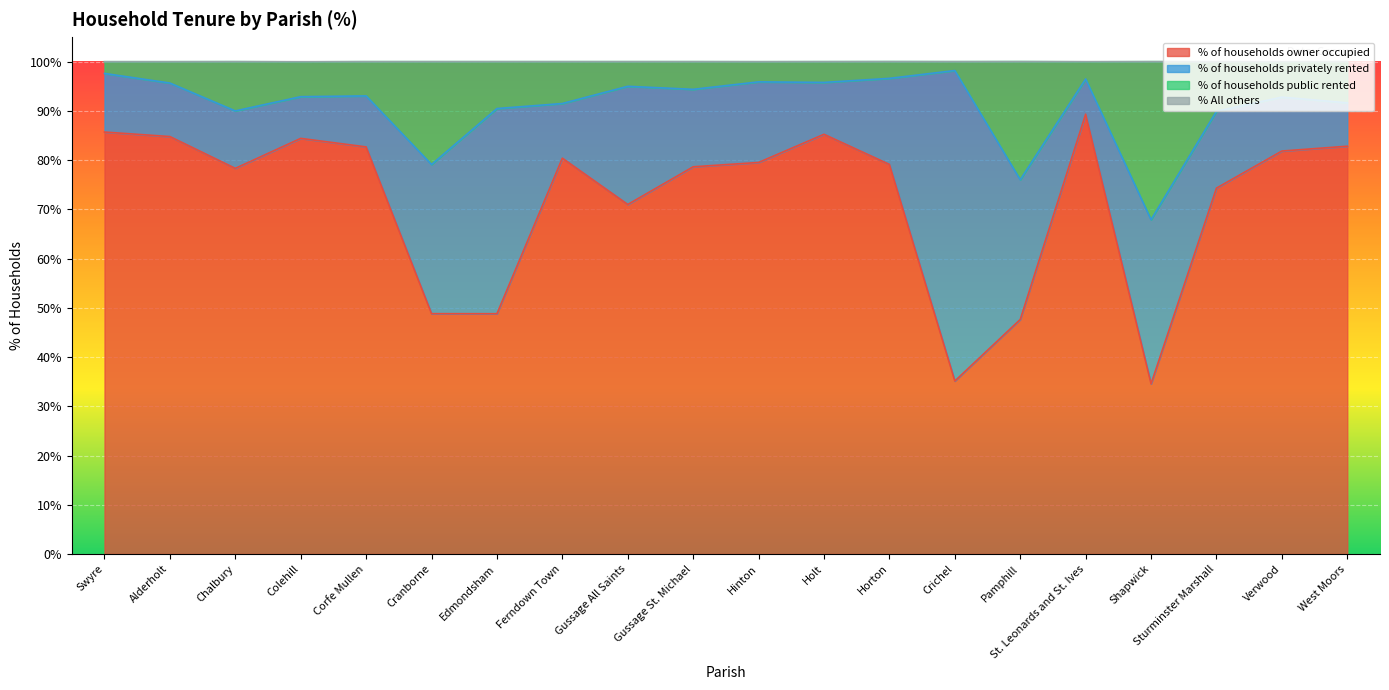

How many lines are shown in the chart?

4